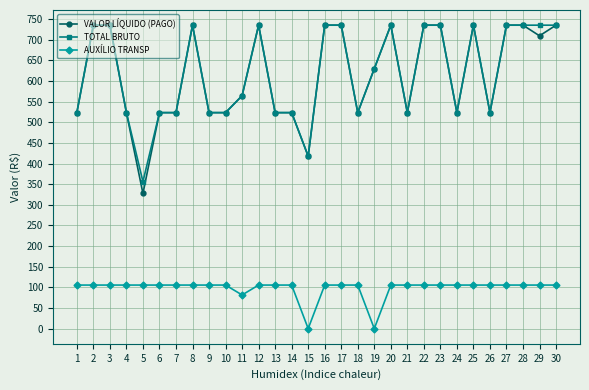

What is the maximum value shown in the chart?

735.6